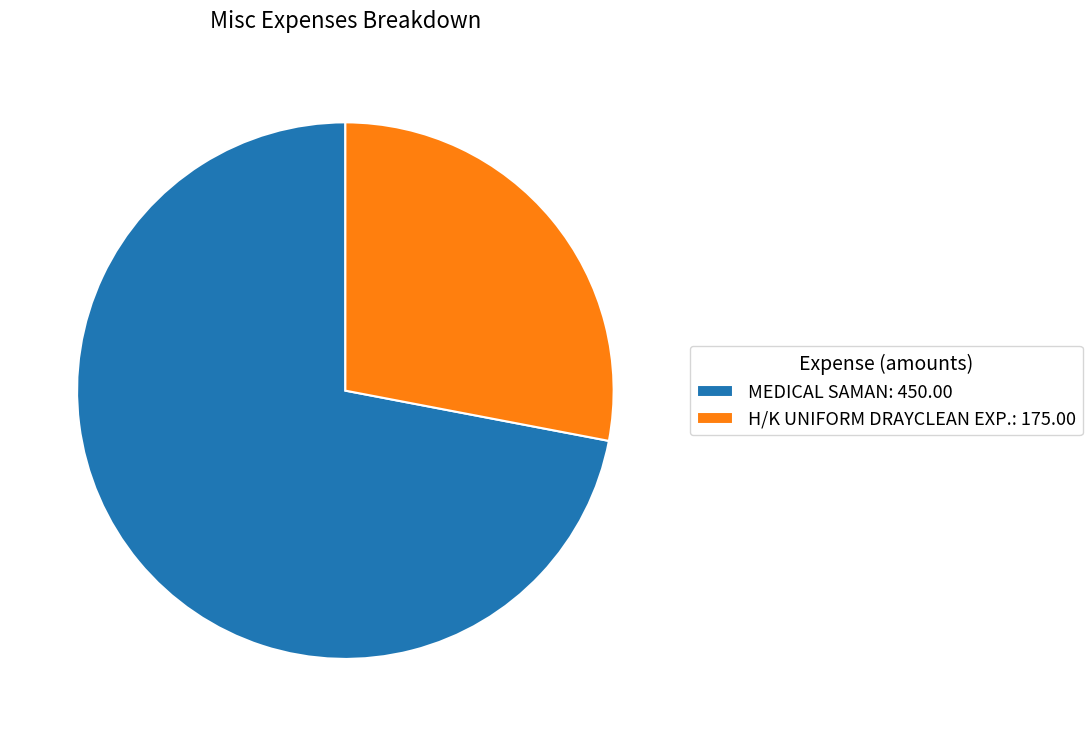

Is it true that MEDICAL SAMAN: 450.00 is 72% of the pie?

True